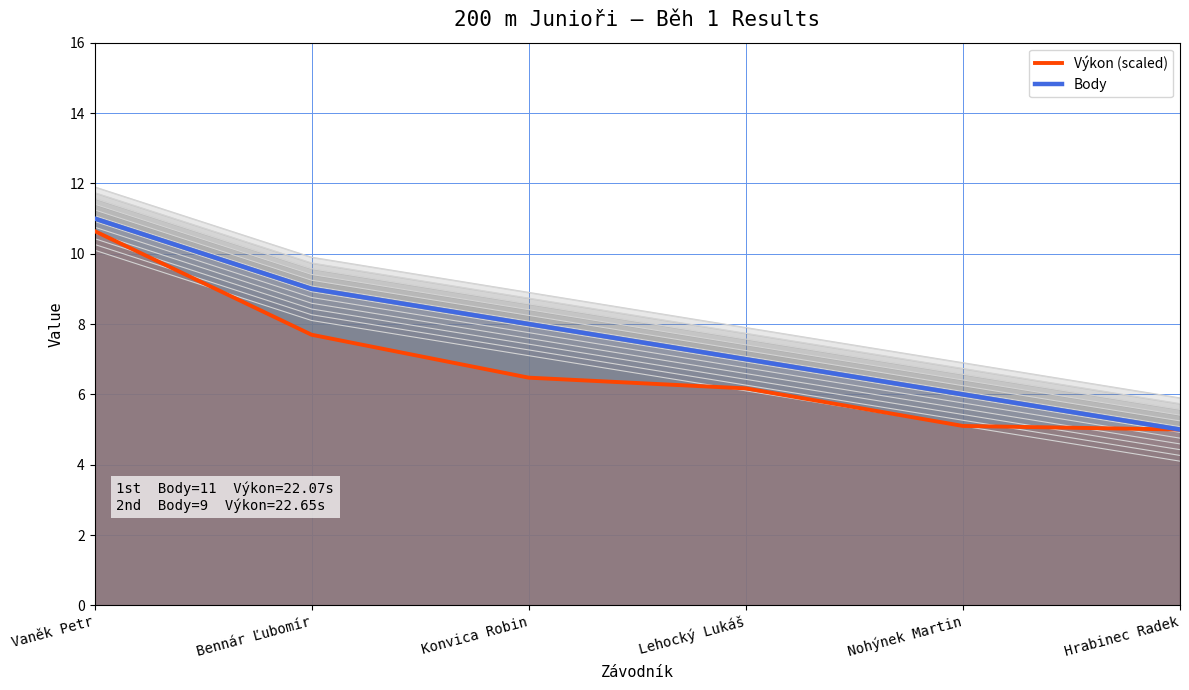

What is the difference between the maximum and minimum values in the Body series?

6.0